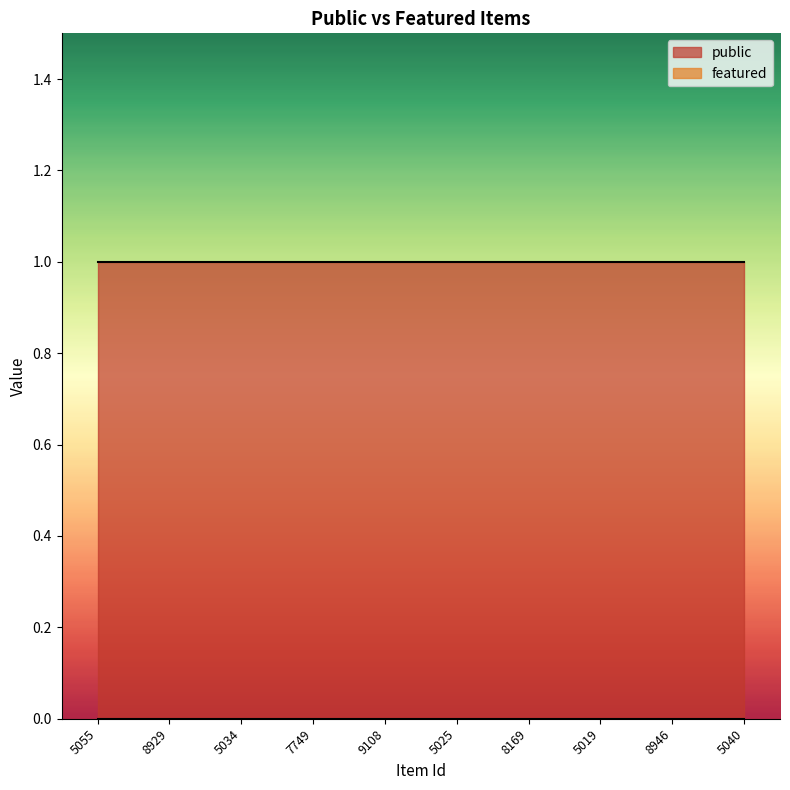

What is the average value of the public series?

1